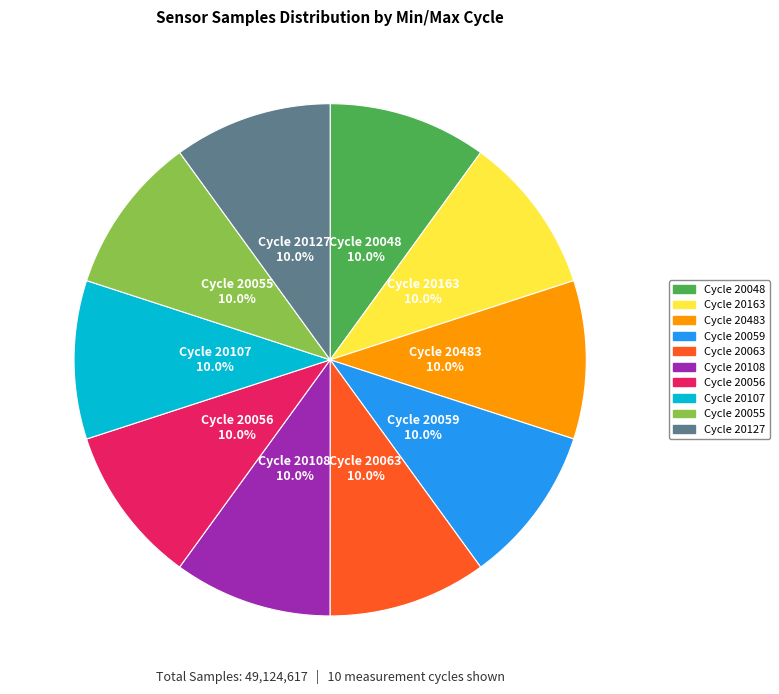

Does any single category account for the majority?

No